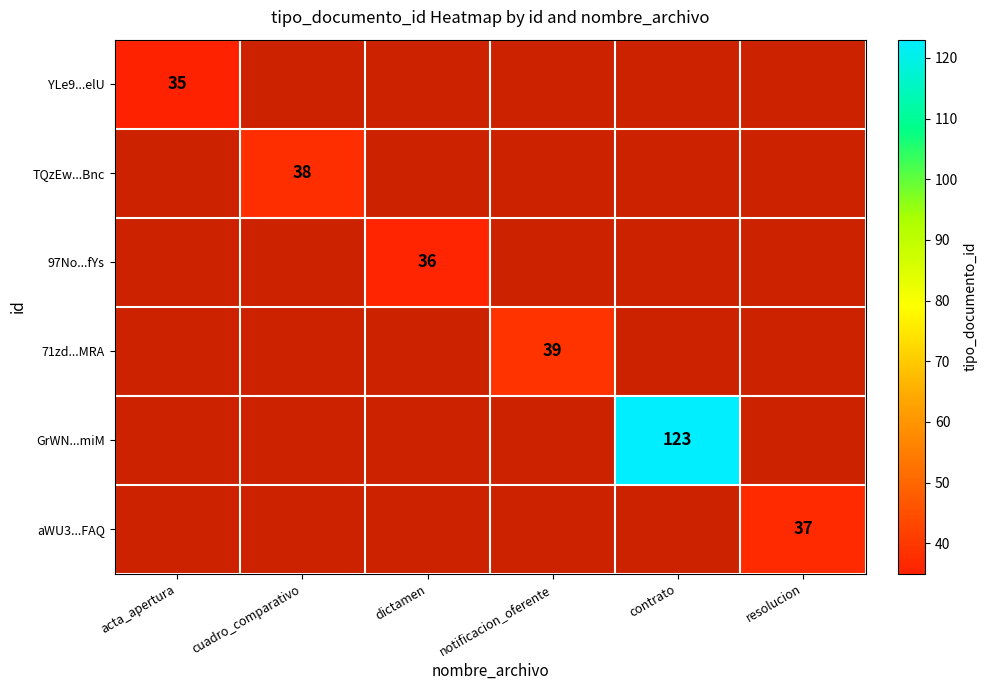

Is it true that GrWN...miM equals 209 at contrato?

False